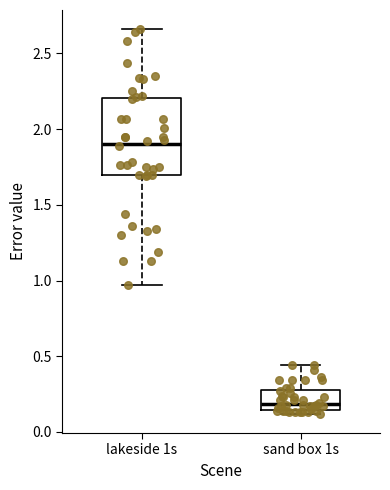

Where does the upper whisker of the box for sand box 1s end on the y-axis? The values are not printed on the chart, so give them approximately, as read against the axis.

0.45